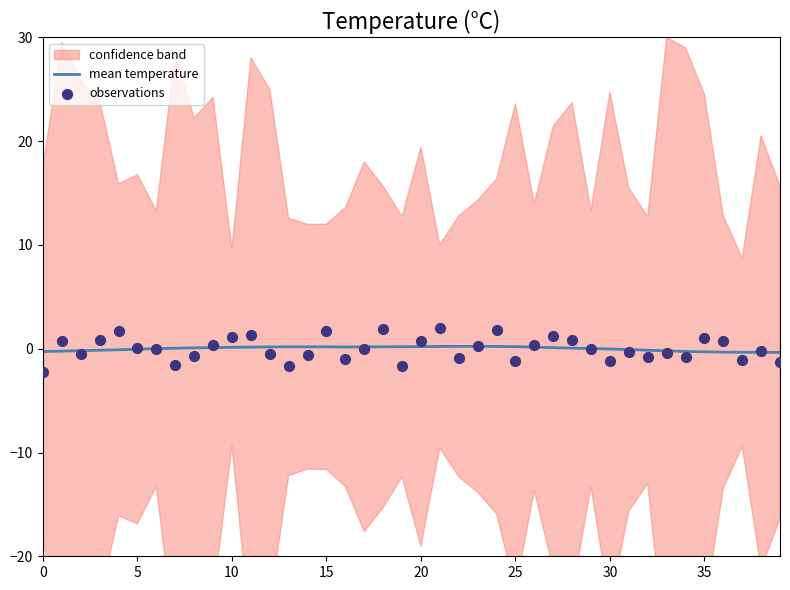

The mean temperature series shows -0.3 at 35. True or false?

True